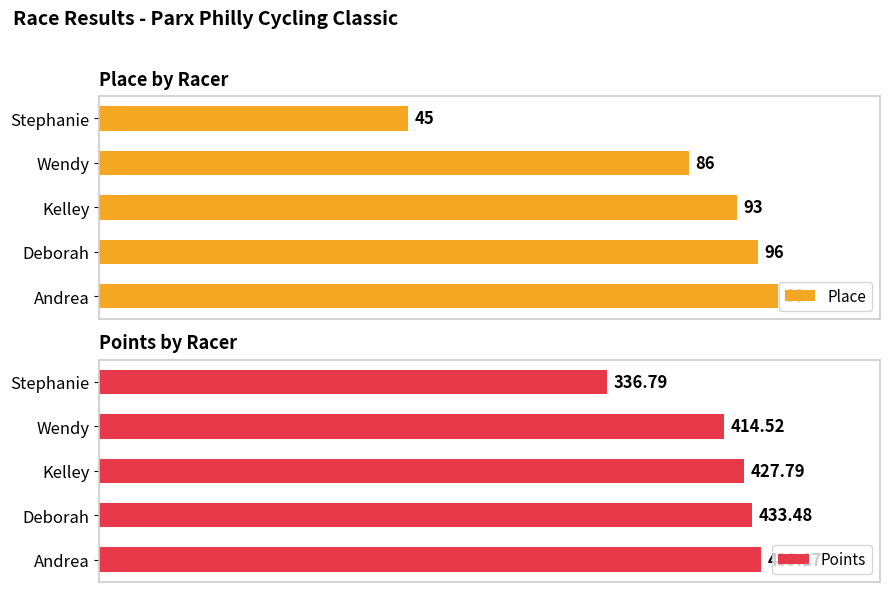

List the labels in order of Place value, largest first.

Andrea, Deborah, Kelley, Wendy, Stephanie